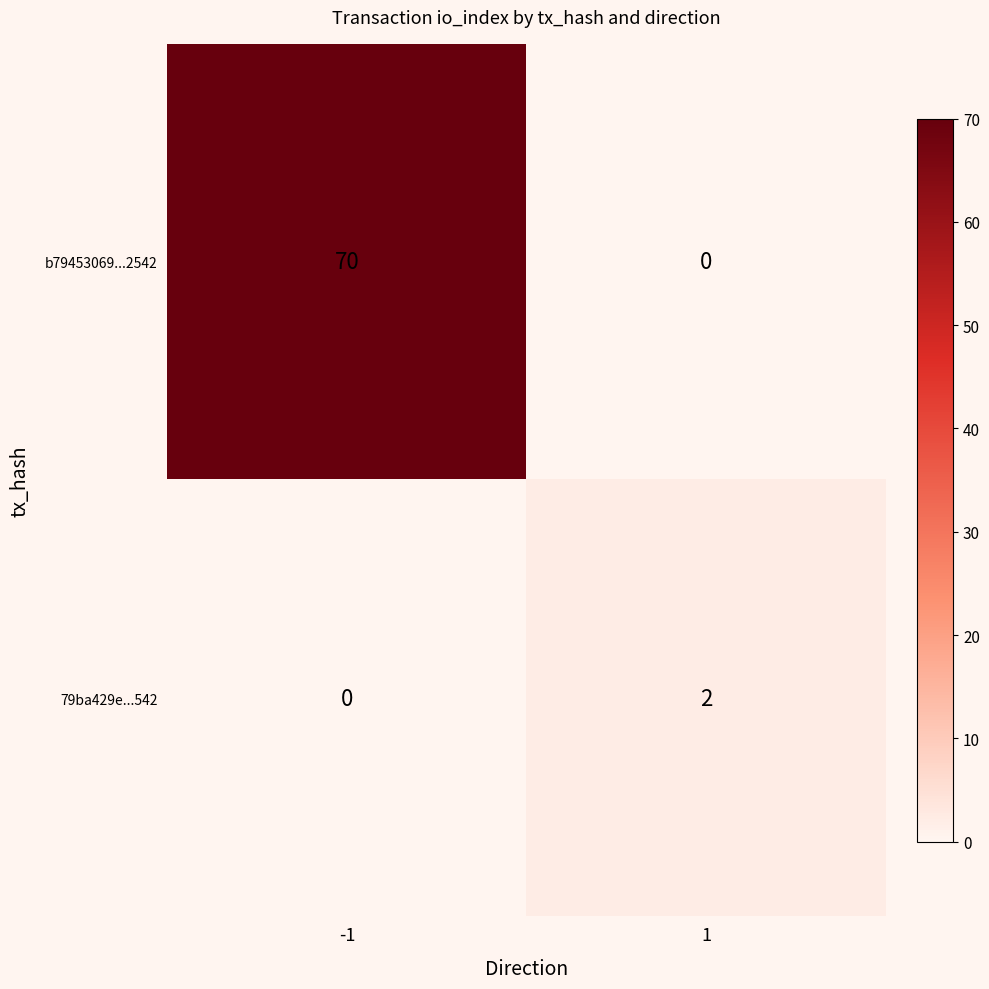

What is the average value of the b79453069...2542 series?

35